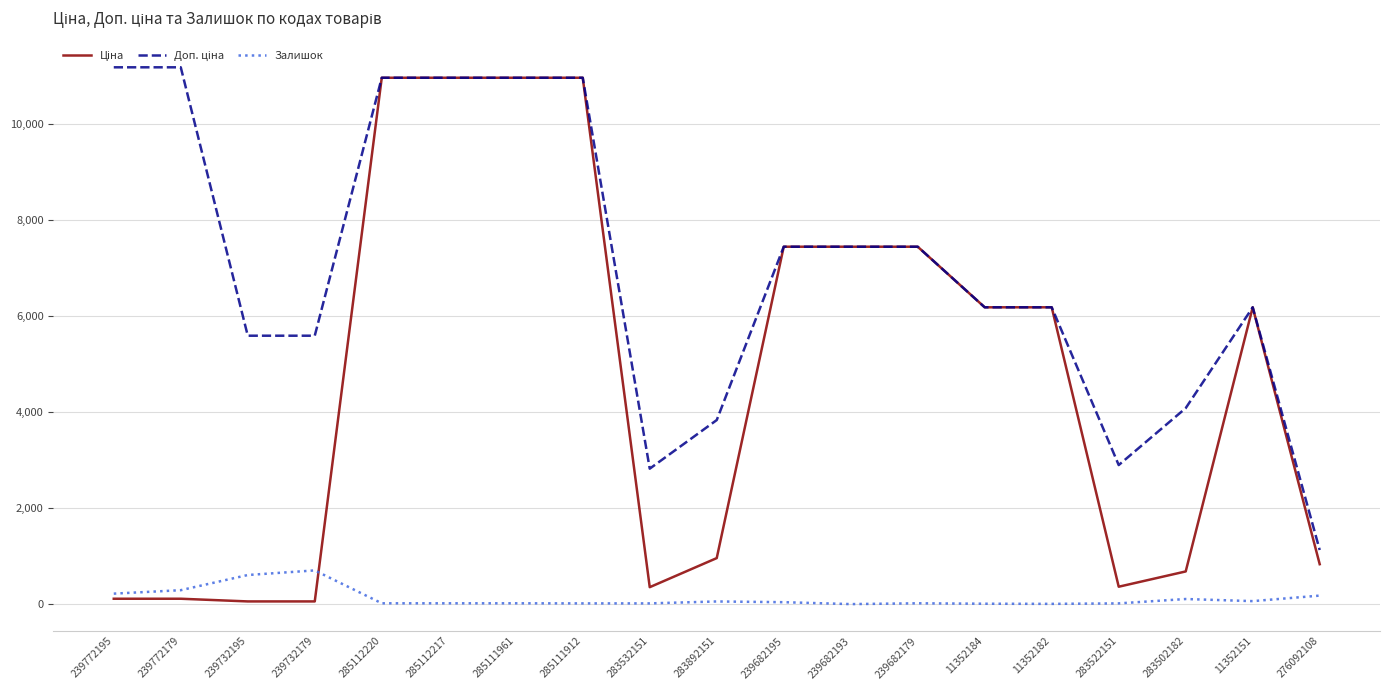

What is the greatest value displayed?

11182.0